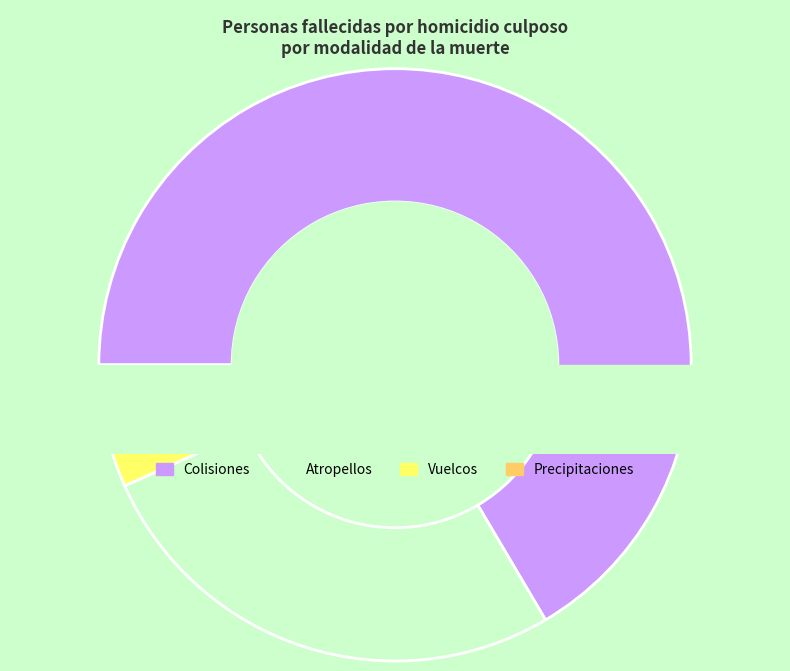

Which has a higher value, Colisiones or Precipitaciones?

Colisiones